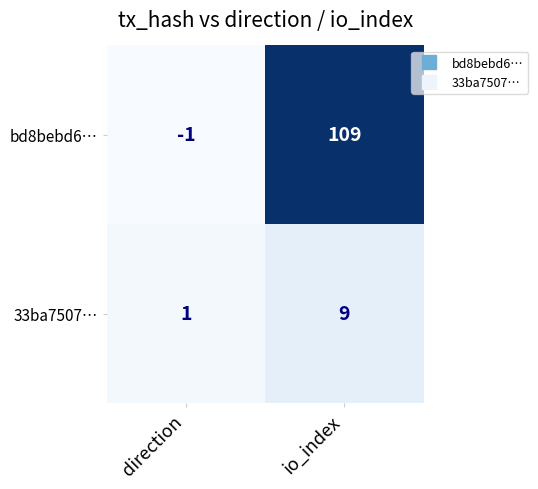

At io_index, list the series in order from smallest to largest.

33ba7507…, bd8bebd6…